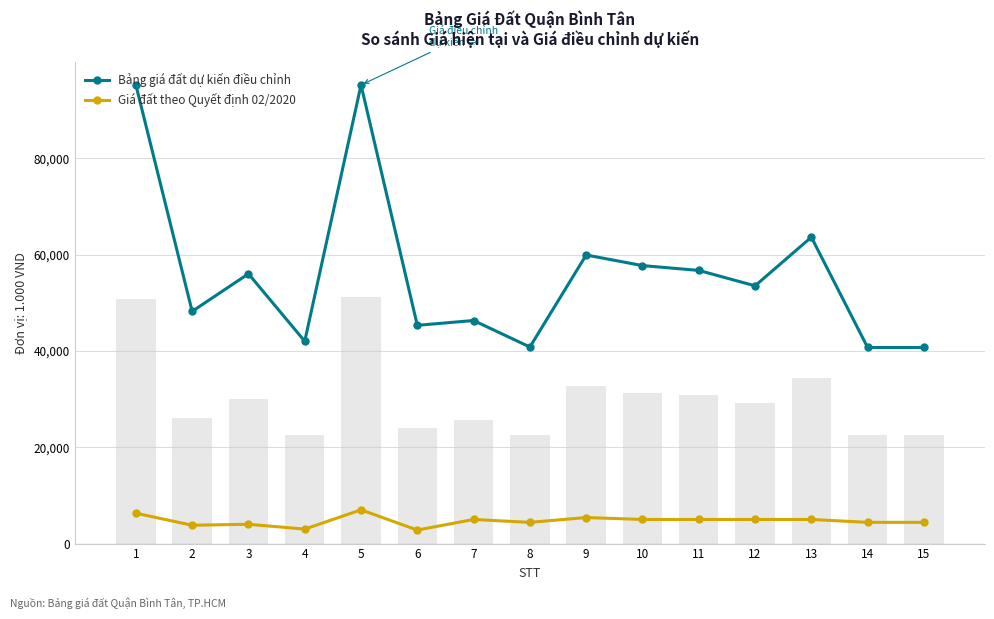

List the series in order of their overall mean, highest first.

Bảng giá đất dự kiến điều chỉnh, Giá đất theo Quyết định 02/2020